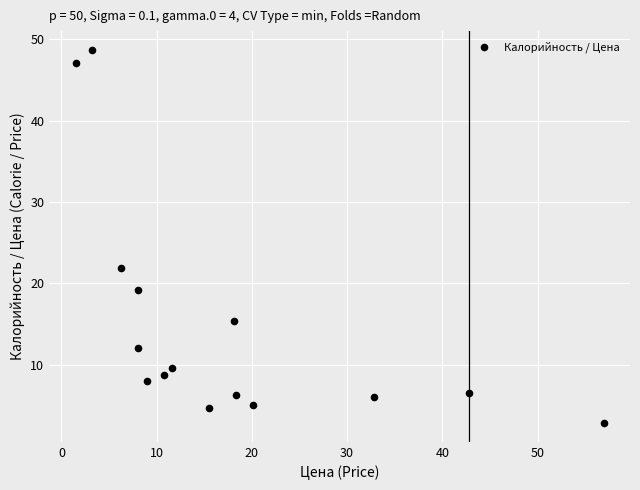

What Y value in the scatter plot is closest to 25?

21.9